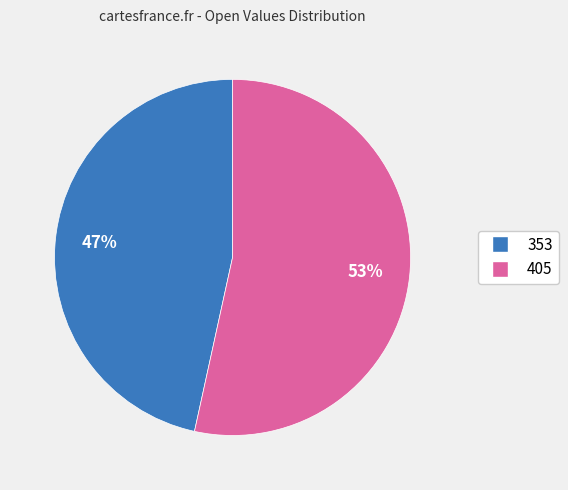

To the nearest percent, what portion does 353 represent?

47%